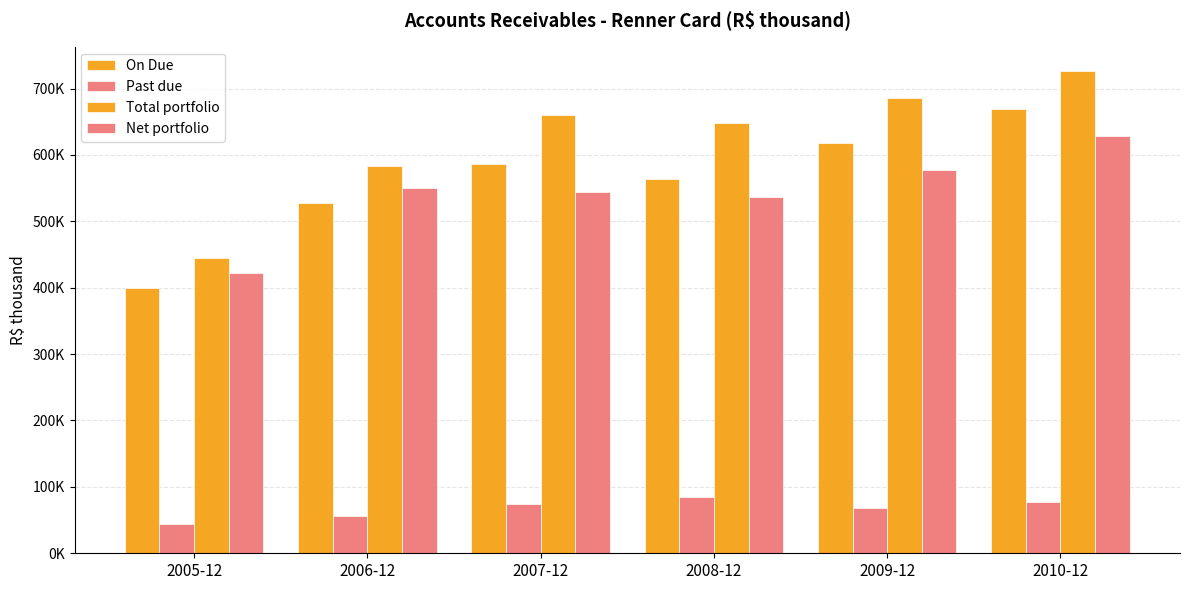

Does the chart contain any negative values?

No